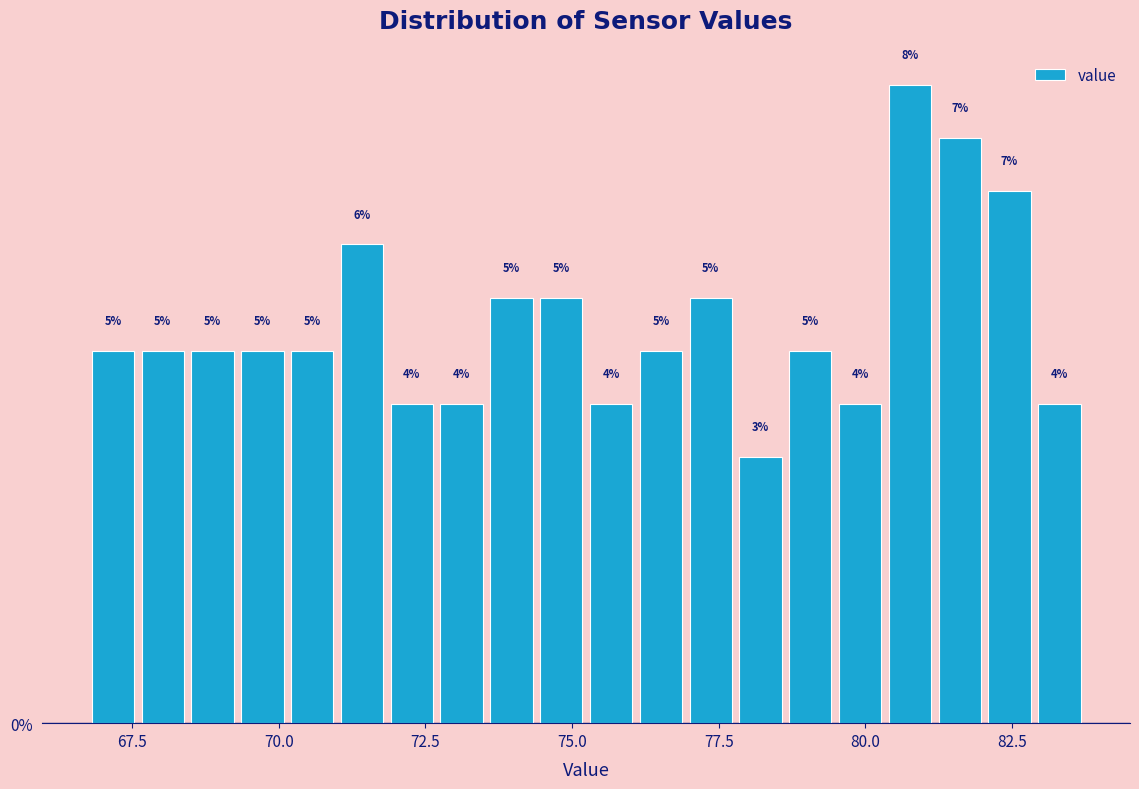

Around what value on the x-axis is the tallest bar? Give the approximate position of its centre, as read against the axis.

81.0